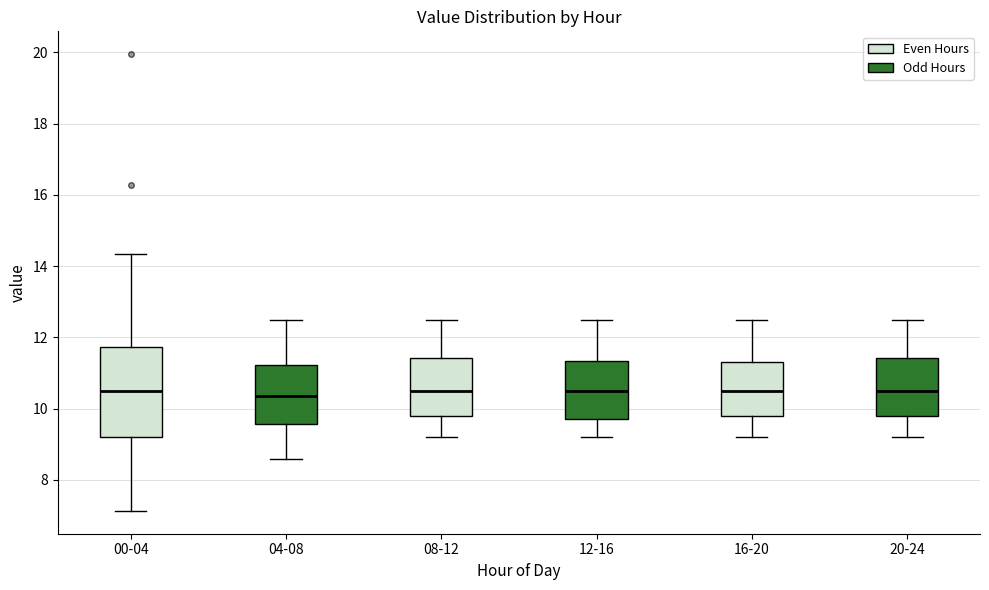

Reading left to right, read every box against the y-axis: the position of its median line, the range the box covers, and the ends of its whiskers. The values are not printed on the chart, so give them approximately, as read against the axis.

00-04: median 10.6, box 9.2 to 11.8, whiskers 7.2 to 14.4
04-08: median 10.4, box 9.6 to 11.2, whiskers 8.6 to 12.6
08-12: median 10.6, box 9.8 to 11.4, whiskers 9.2 to 12.6
12-16: median 10.6, box 9.8 to 11.4, whiskers 9.2 to 12.6
16-20: median 10.6, box 9.8 to 11.4, whiskers 9.2 to 12.6
20-24: median 10.6, box 9.8 to 11.4, whiskers 9.2 to 12.6